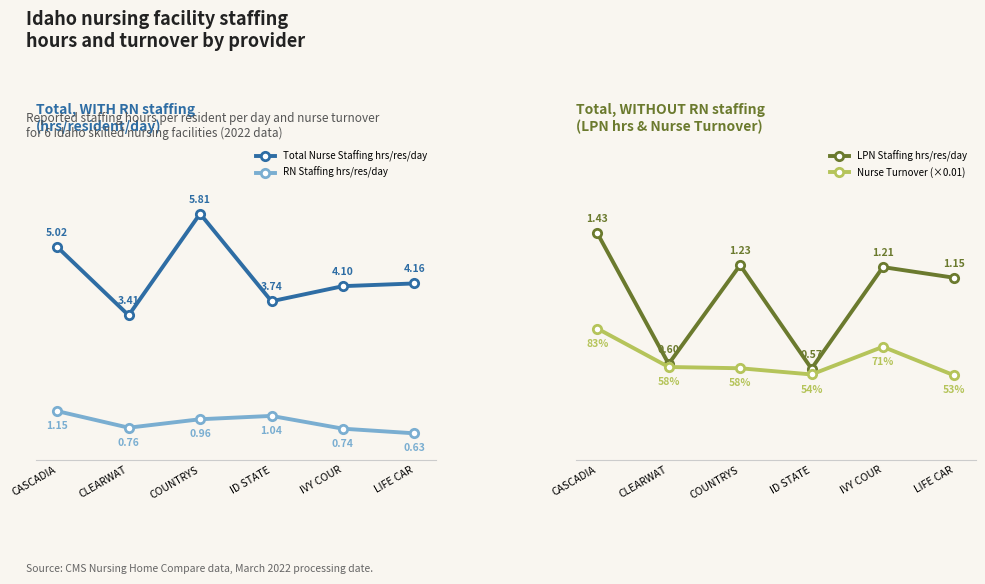

How many series are shown in this chart?

4